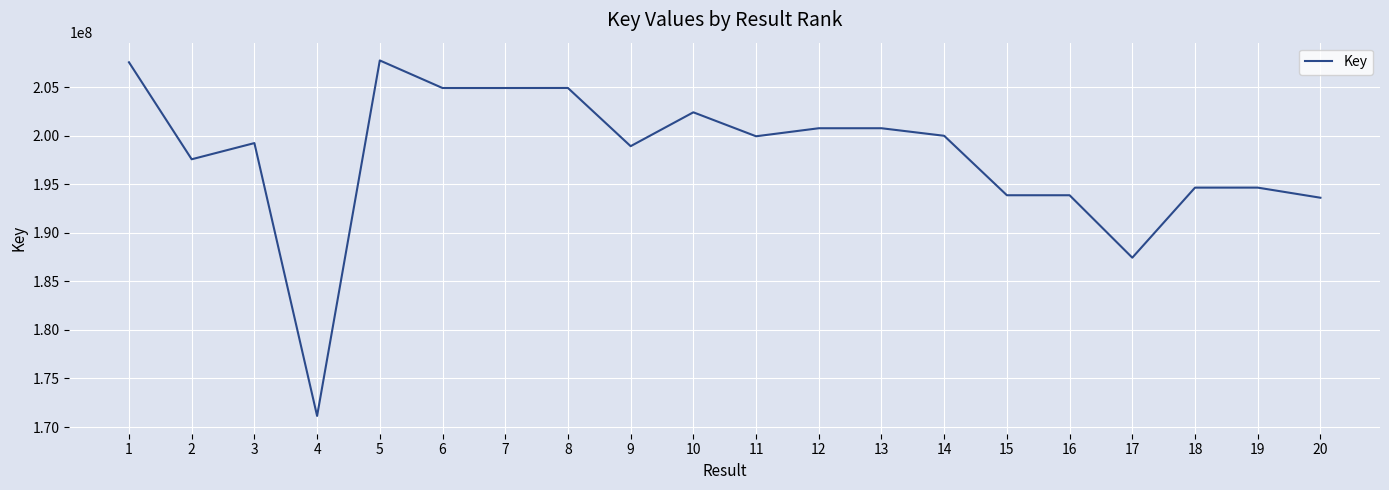

Which has a higher value, 20 or 4?

20